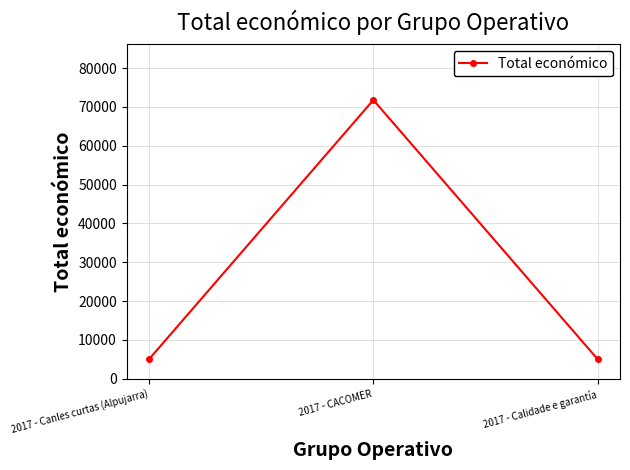

What is the maximum value shown in the chart?

71800